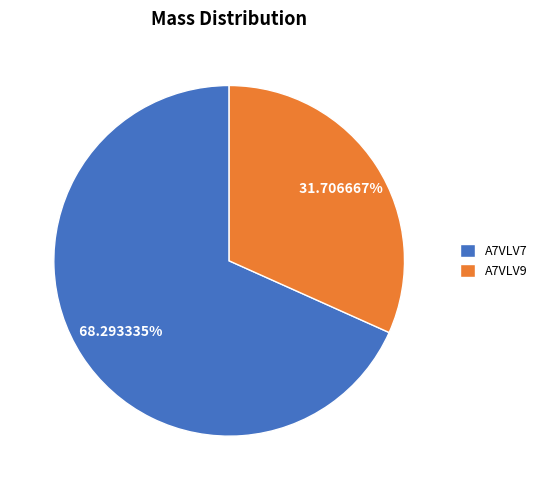

How many slices are in this pie chart?

2